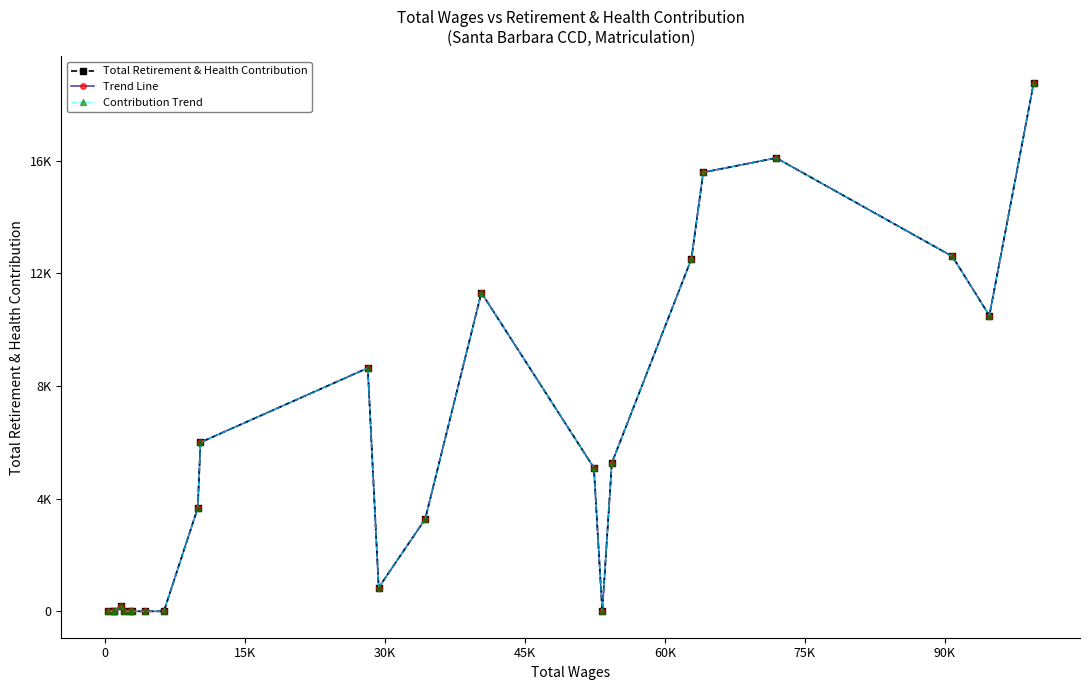

What are all the series names shown in the legend?

Total Retirement & Health Contribution, Trend Line, Contribution Trend